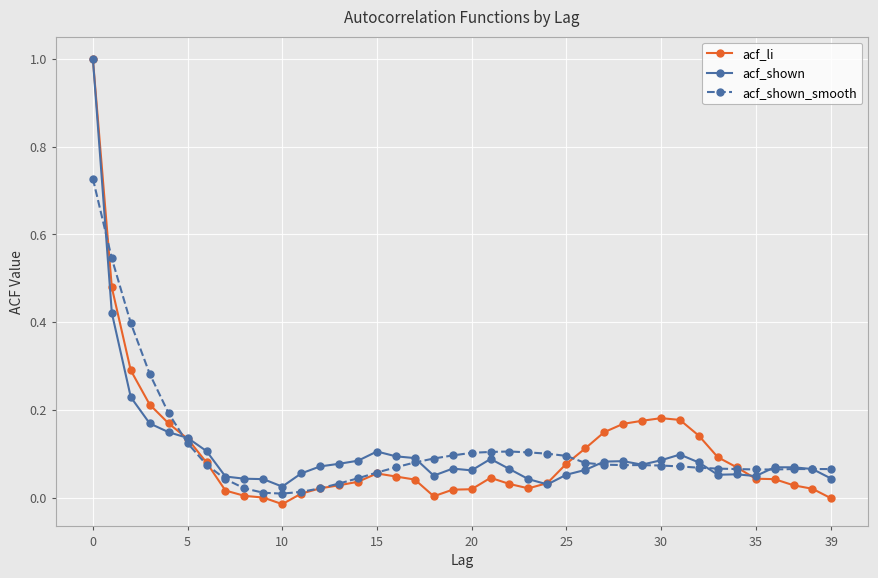

True or false: acf_li has more than 2 points higher than both neighbors.

True